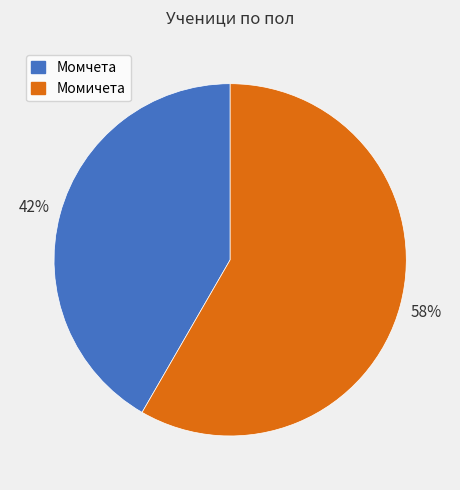

To the nearest percent, what is the average slice percentage?

50%